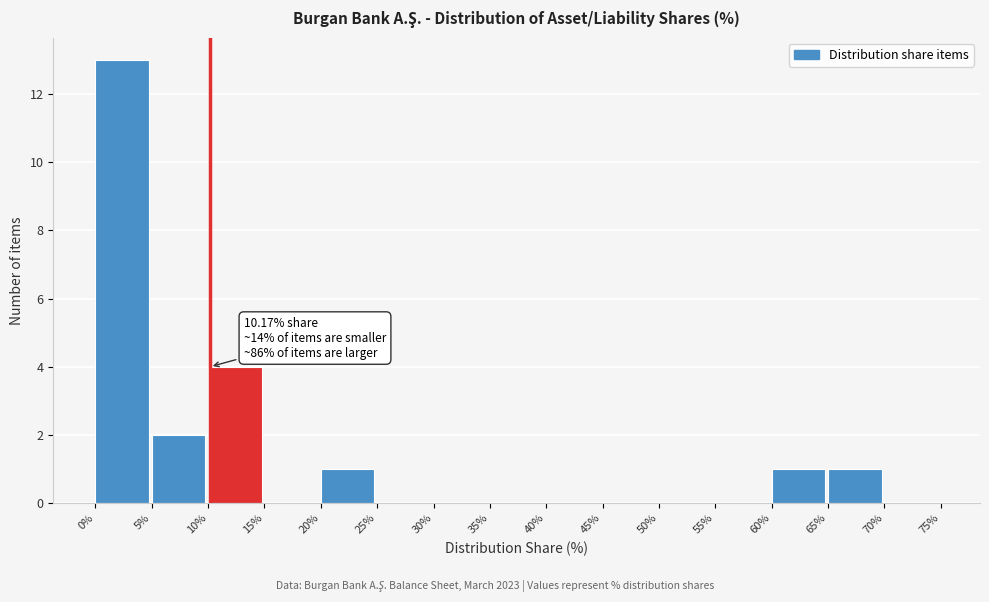

Over which range of the x-axis is the bar tallest?

0% to 5%